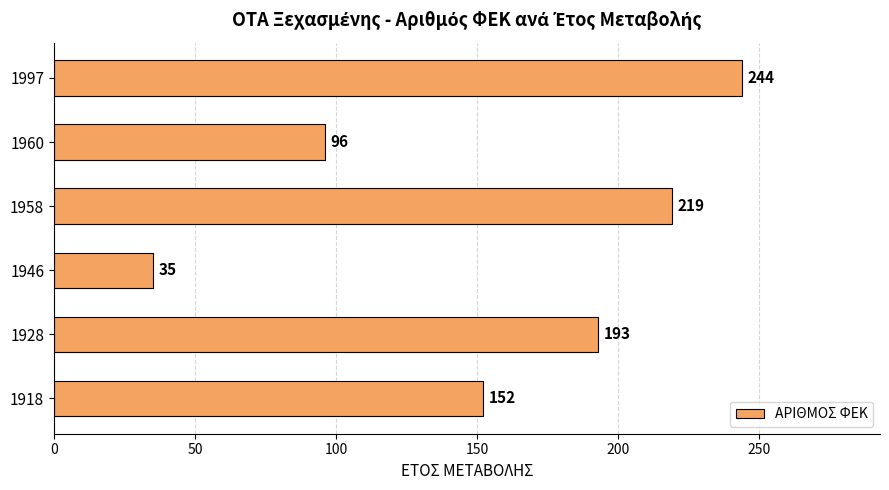

What is the ratio of the value at 1928 to the value at 1918?

1.3